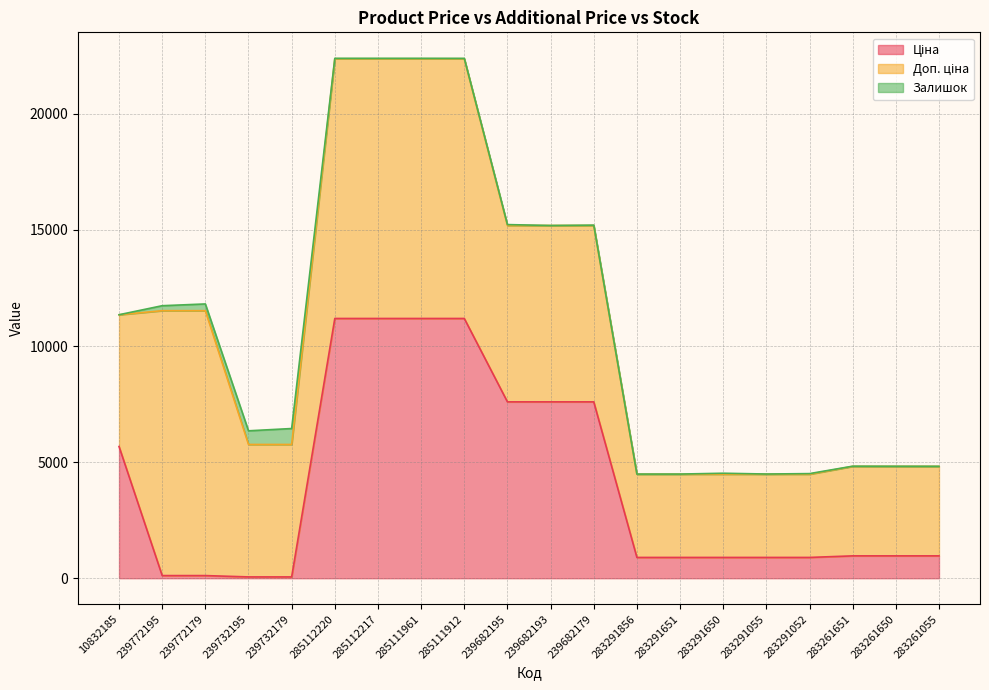

Does the chart display data point markers on the line(s)?

No